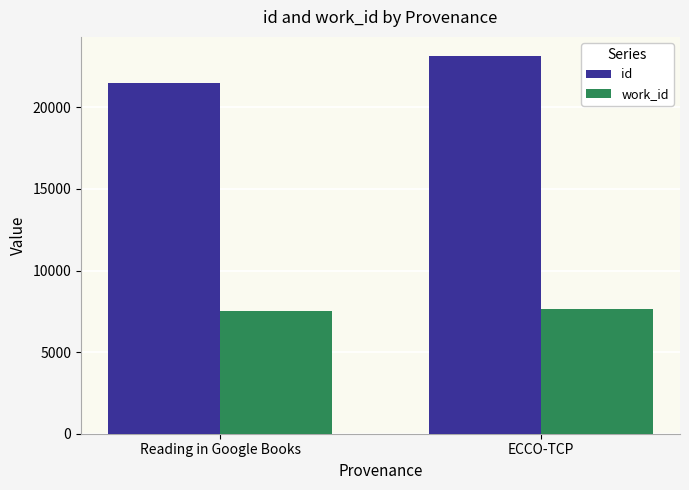

What is the label of the 2nd bar from the right?

Reading in Google Books